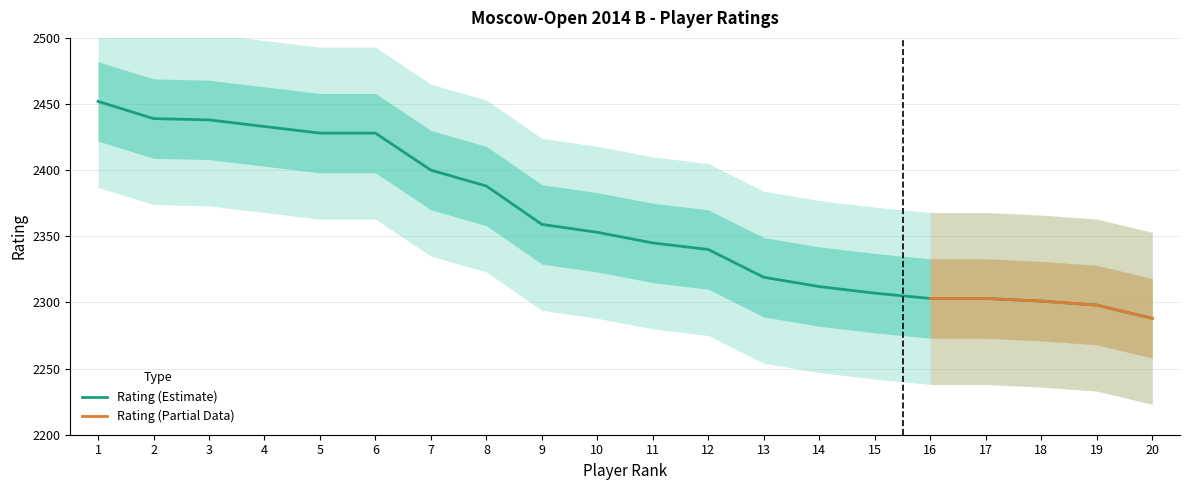

Rank the categories by value from lowest to highest.

20, 19, 18, 16, 17, 15, 14, 13, 12, 11, 10, 9, 8, 7, 5, 6, 4, 3, 2, 1